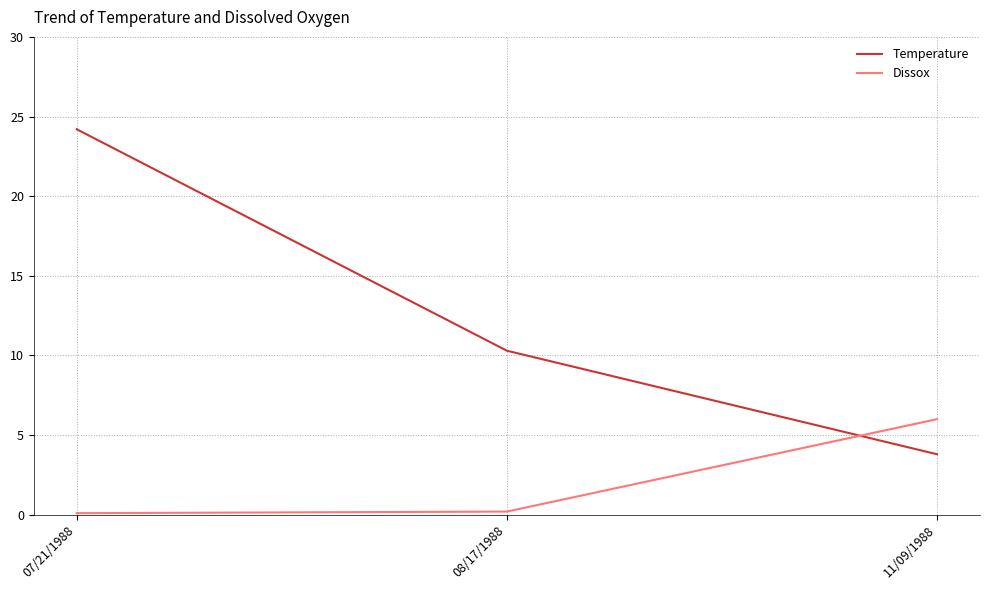

What is the sum of all Dissox values?

6.3